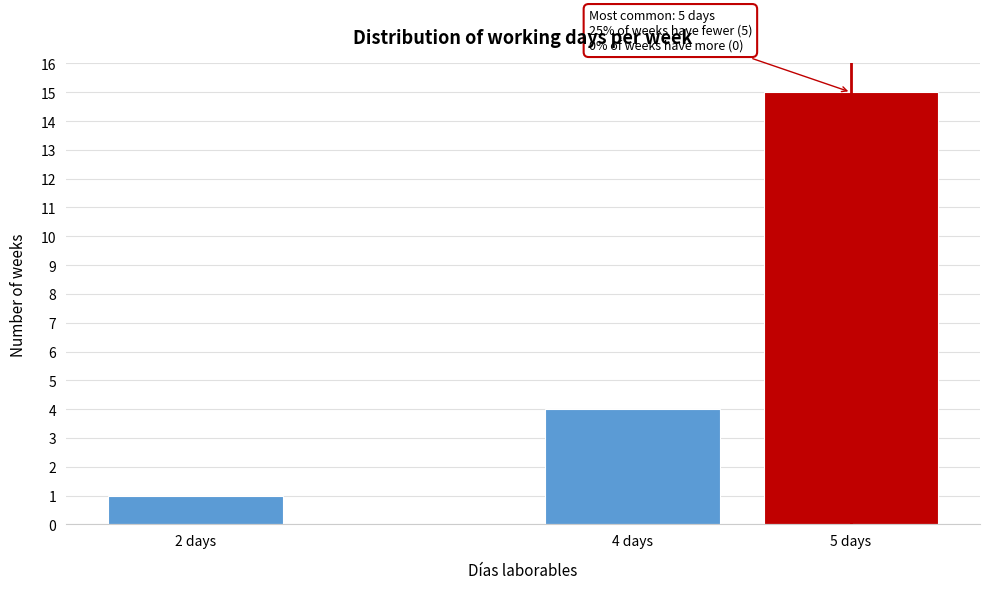

Reading left to right, transcribe all the data shown in this chart.

1	4	15